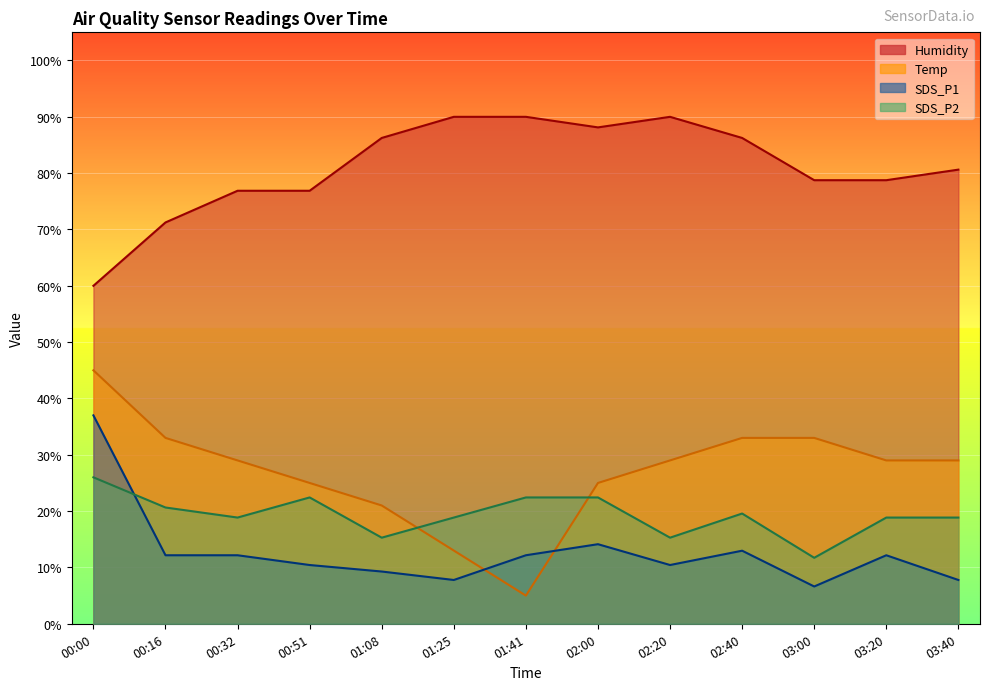

What position from the left is 03:20?

12